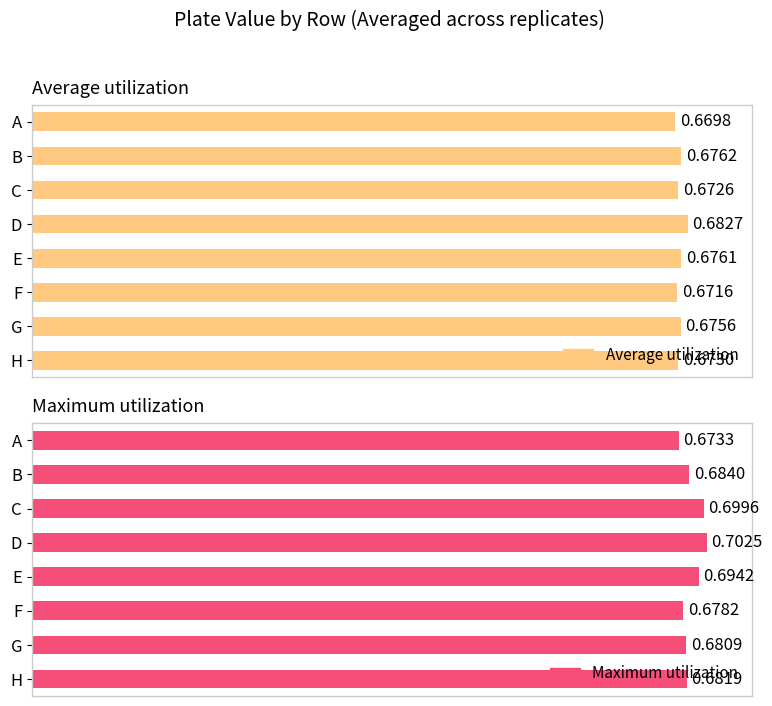

Is the value of Average utilization at B greater than the value of Maximum utilization at A?

Yes